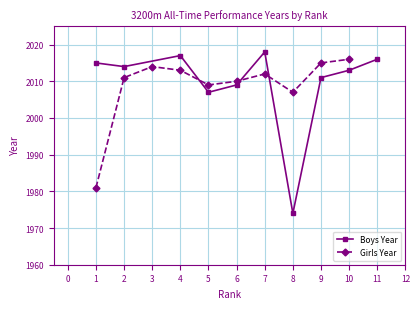

What are all the series names shown in the legend?

Boys Year, Girls Year